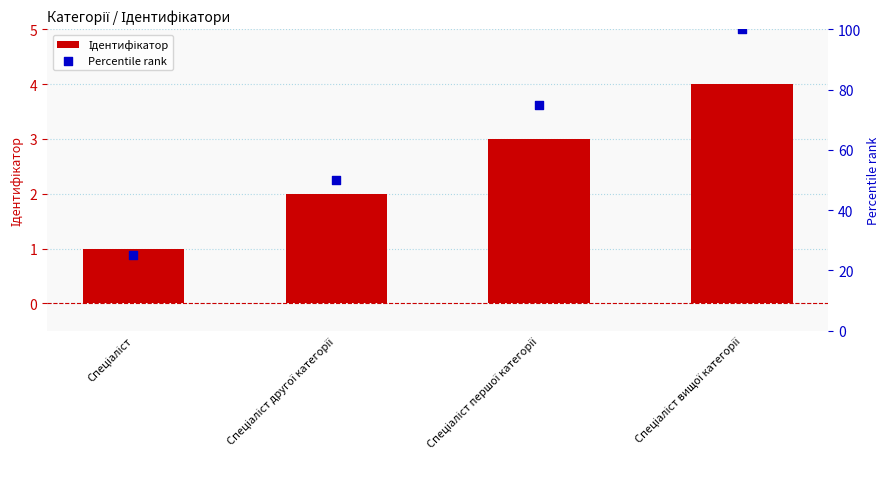

Which series reaches the minimum Y coordinate?

Ідентифікатор